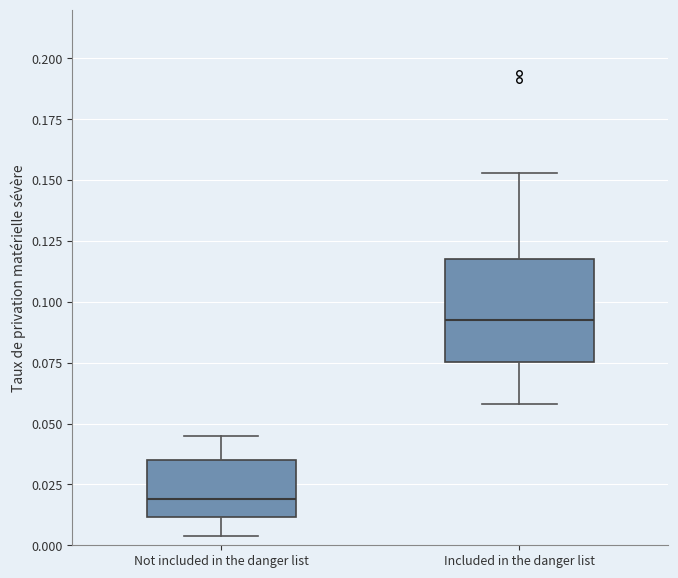

Which box's median line is the highest?

Included in the danger list